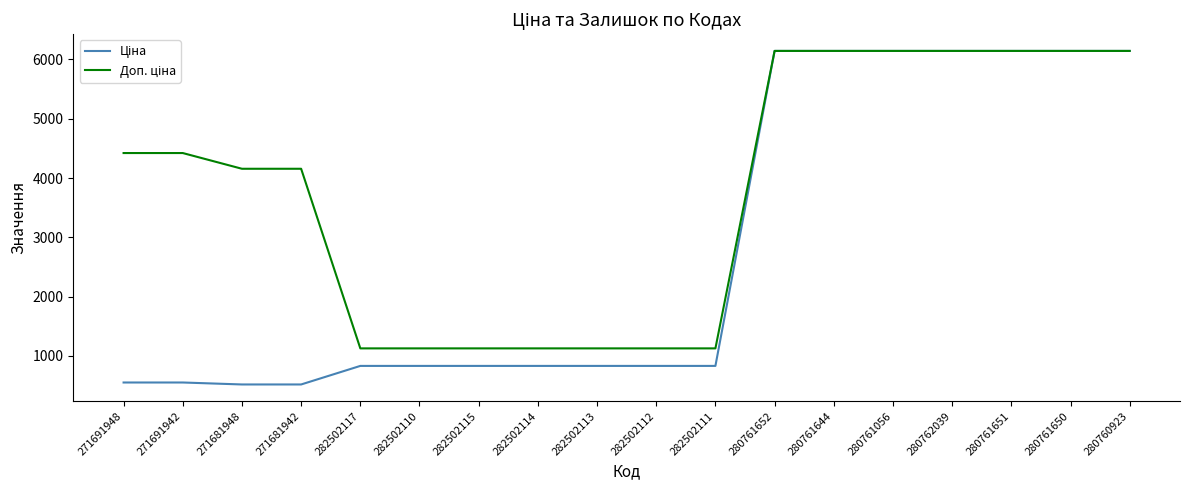

What is the total value across all series at 280761650?

12286.5